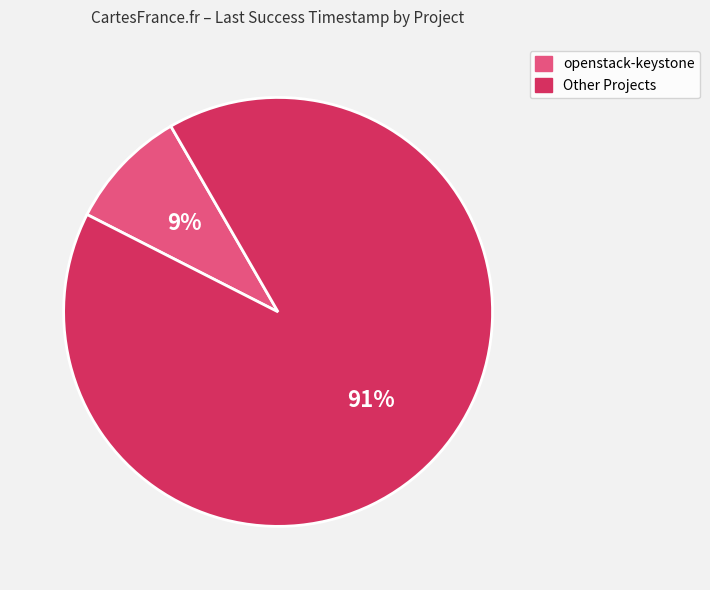

Which category has the smallest portion of the pie?

openstack-keystone